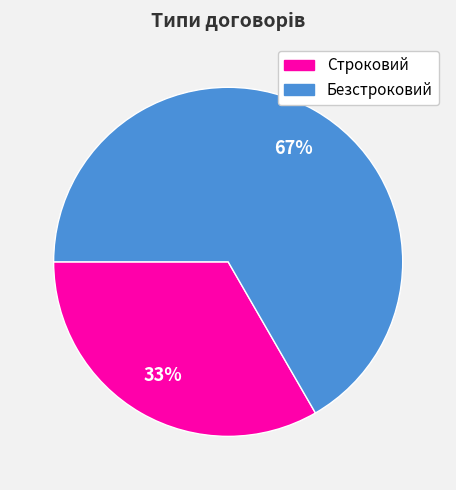

The Безстроковий slice represents 54% of the pie. True or false?

False